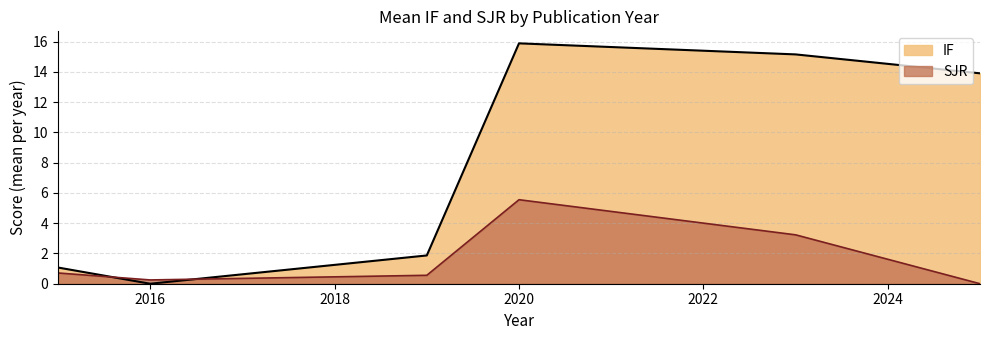

Is it true that IF equals 1.6 at 2015?

False